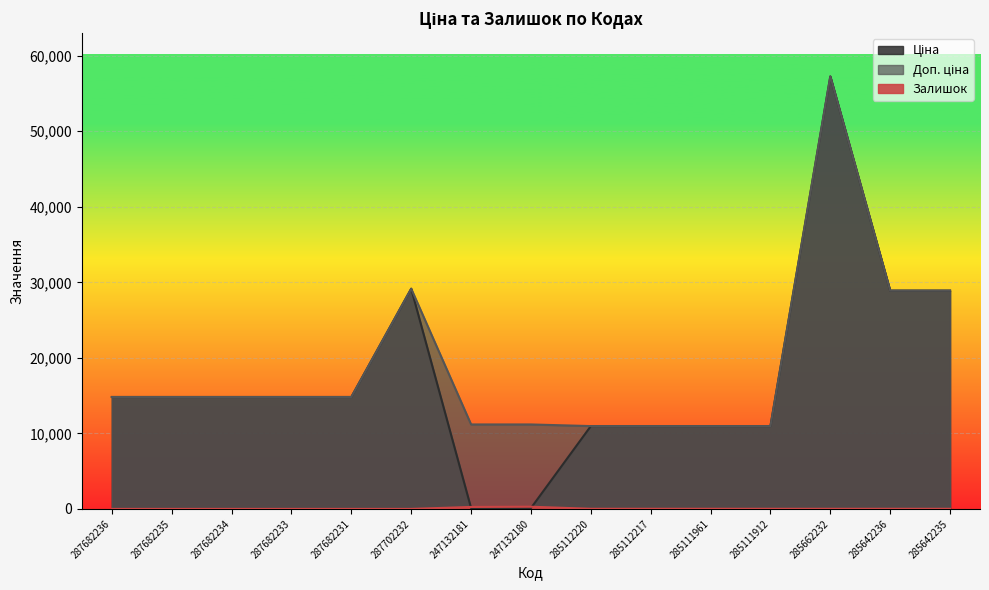

Which series has the largest range (max minus min)?

Ціна